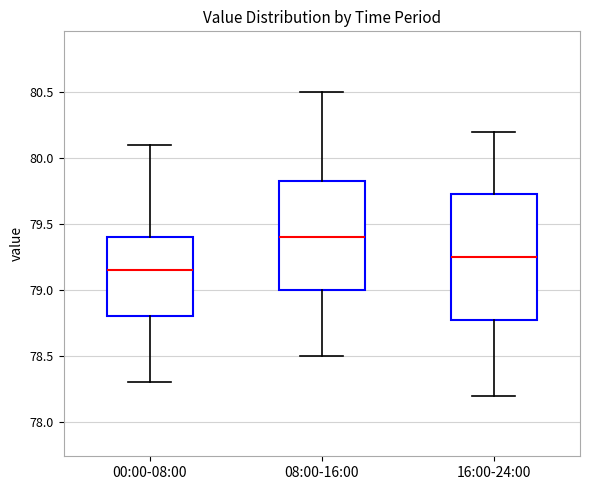

Which box is the tallest, from its lower edge to its upper edge?

16:00-24:00